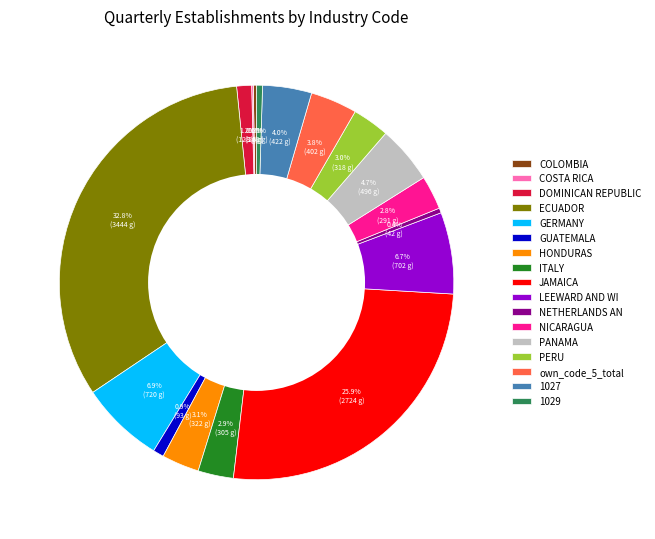

Does 1027 account for over 50% of the chart?

No